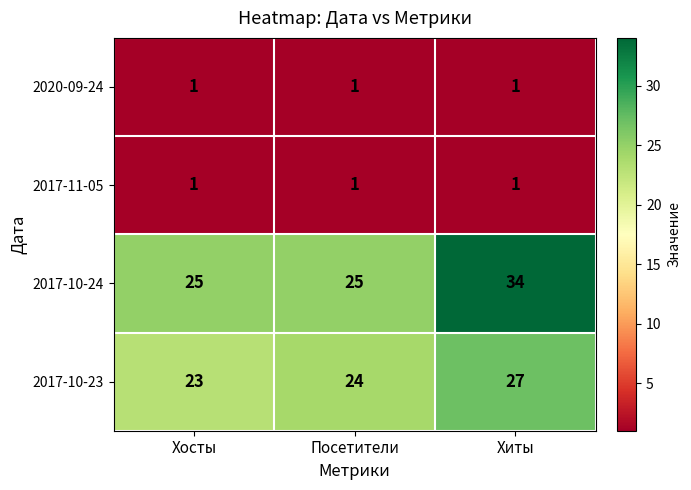

What value does the 2017-10-24 series have at Посетители?

25